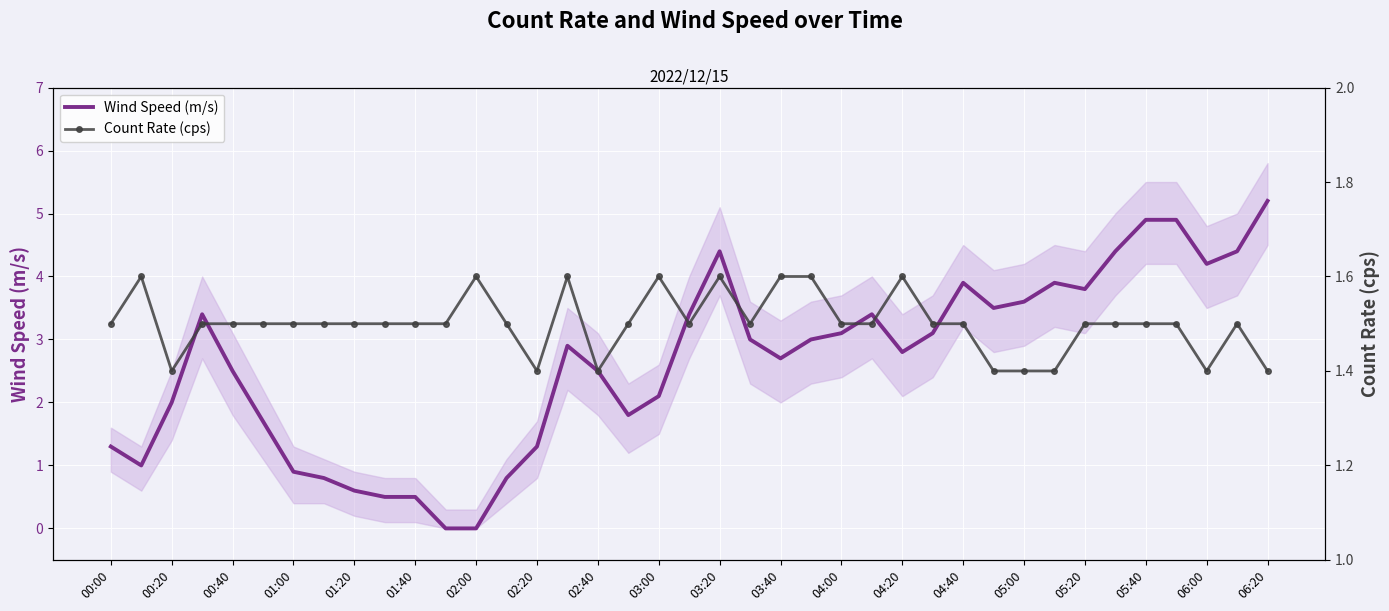

Rank the series by their average value, from highest to lowest.

Wind Speed (m/s), Count Rate (cps)